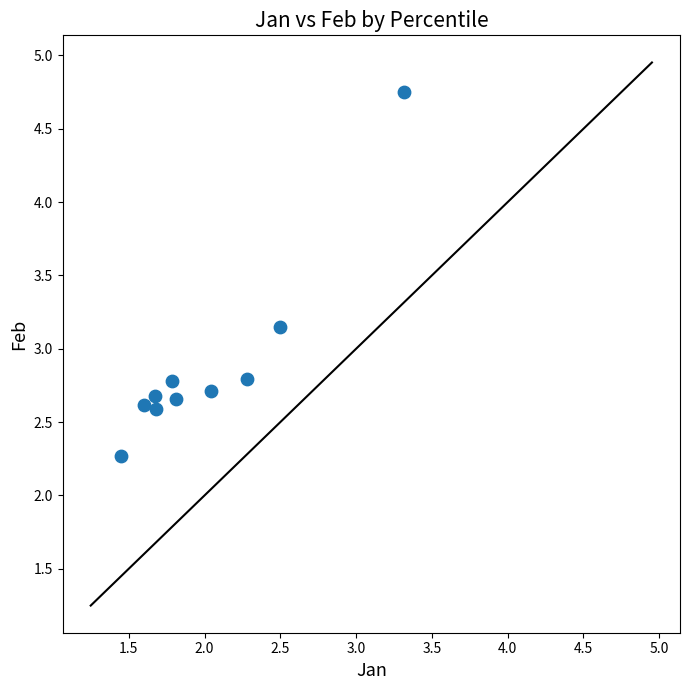

What is the range of X values (max minus min)?

1.9